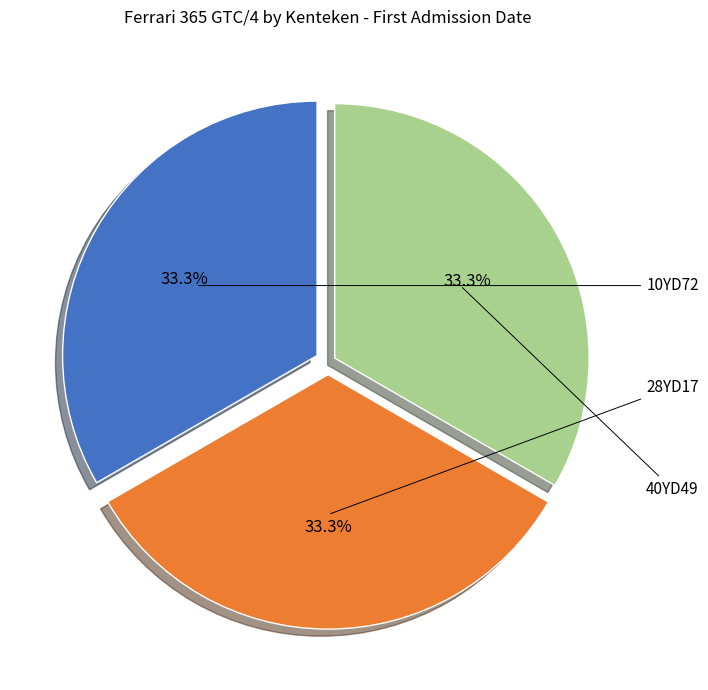

Is there a majority slice in this chart?

No